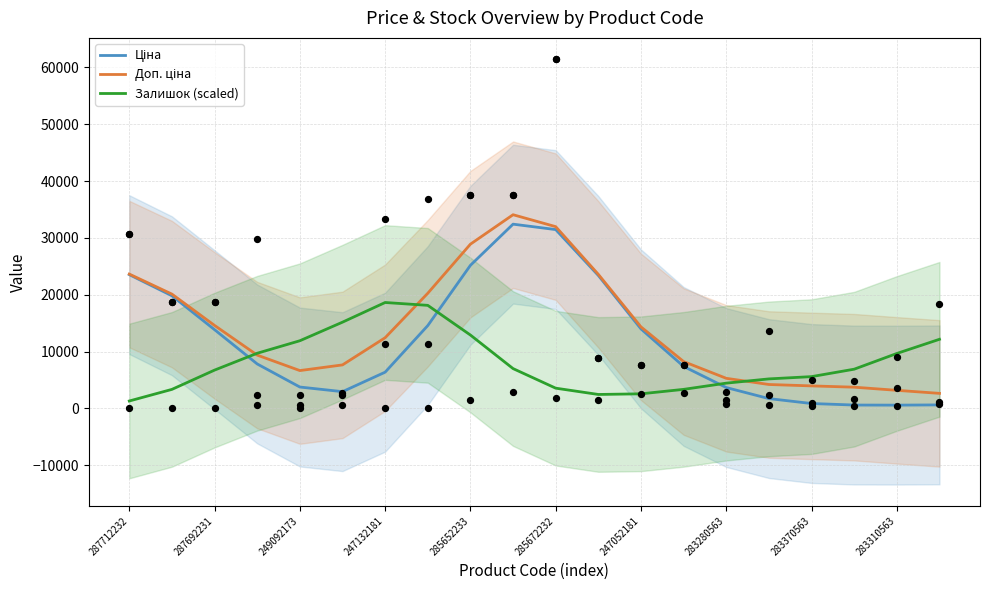

Is the value of Ціна at 17 greater than the value of Доп. ціна at 249092173?

No